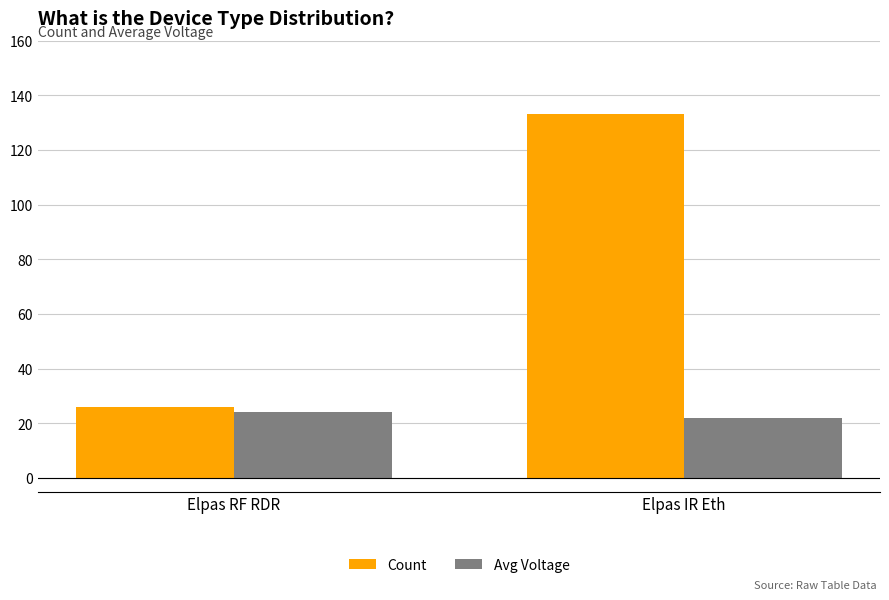

Which series has the largest range (max minus min)?

Count